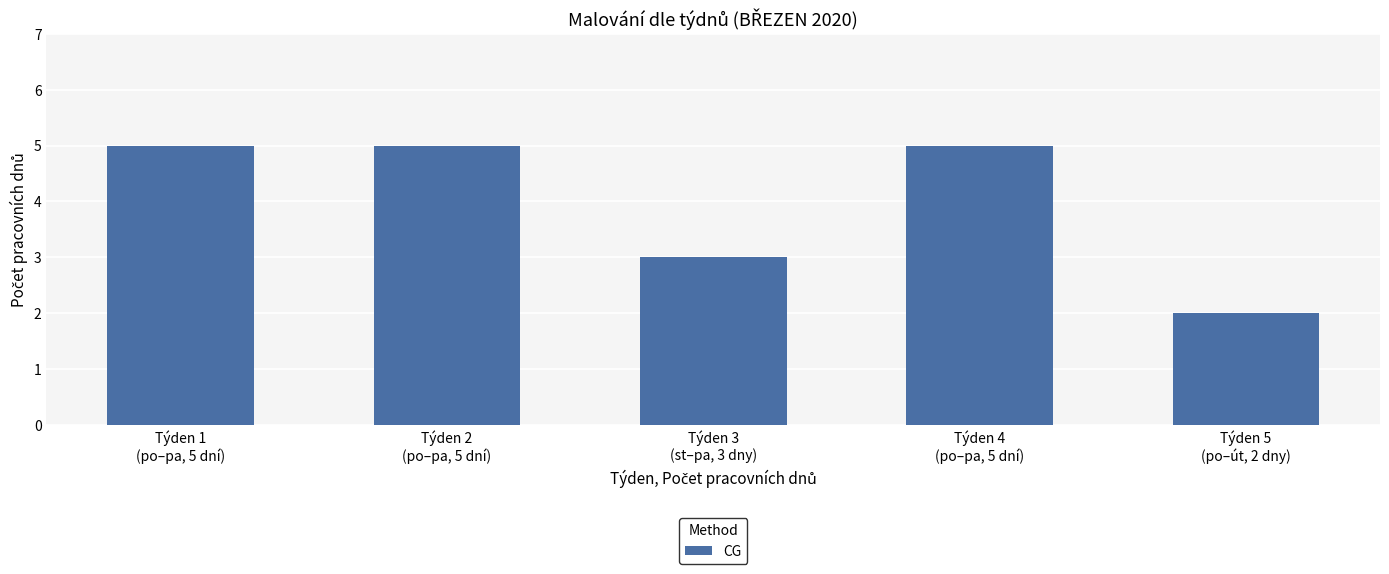

The value at Týden 1
(po–pa, 5 dní) is 5. True or false?

True